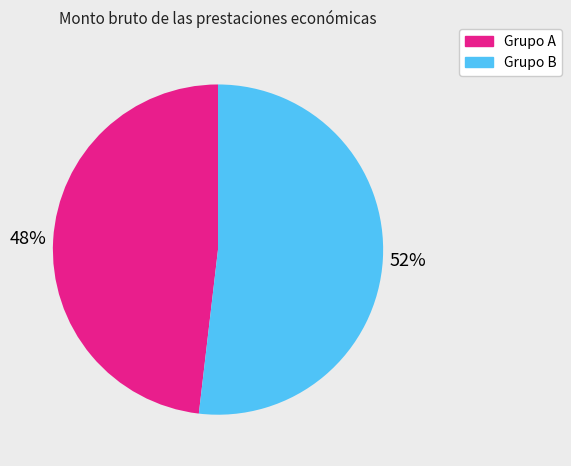

Does Grupo A represent more than half of the total?

No